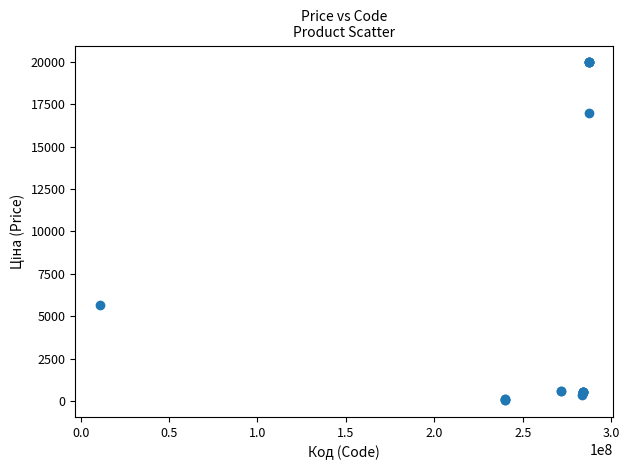

What Y value in the scatter plot is closest to 10010?

5673.8